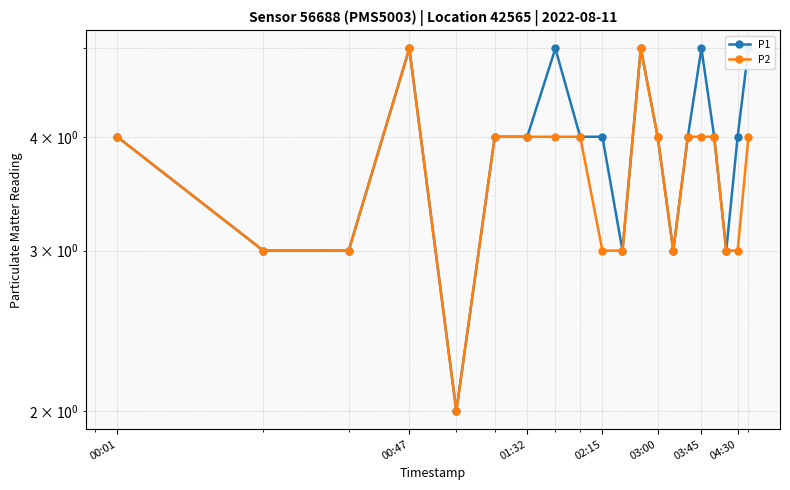

How many interior local valleys does the P1 series have?

4